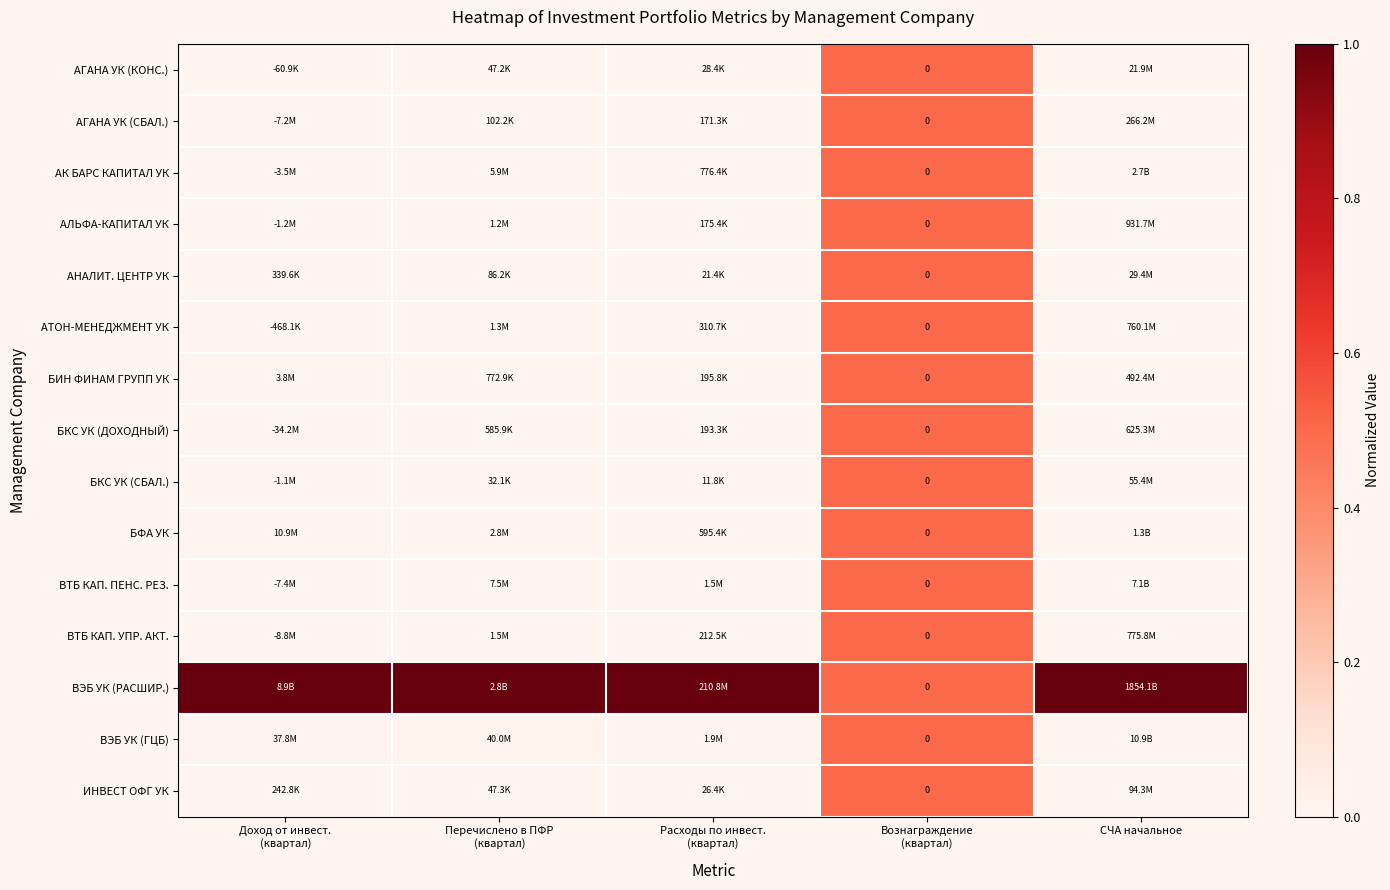

The АТОН-МЕНЕДЖМЕНТ УК series shows 0.0 at Расходы по инвест. (квартал). True or false?

True